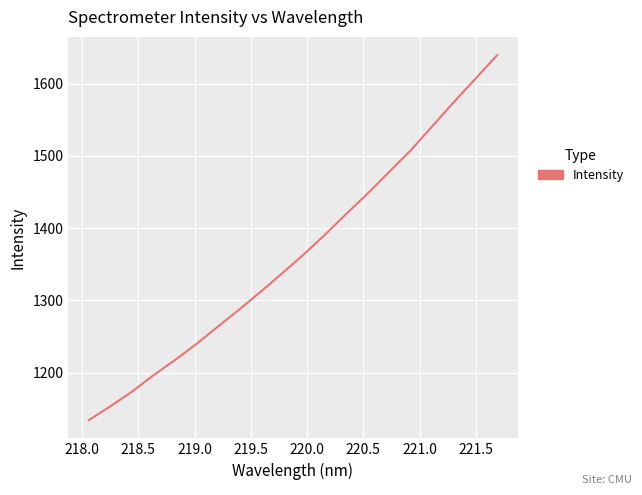

What is the maximum value shown in the chart?

1639.4